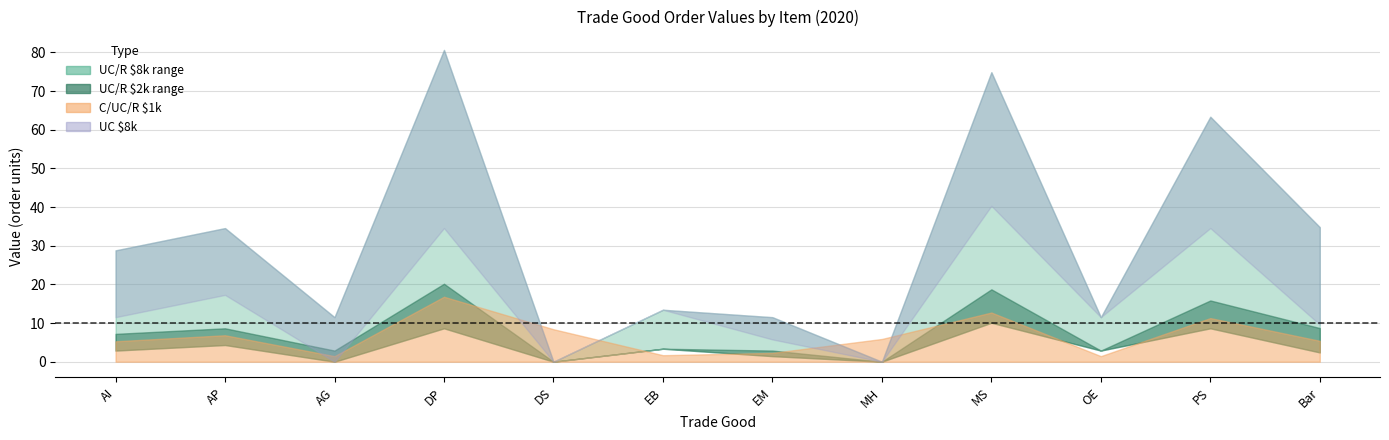

At which category is the sum across all series the highest?

DP